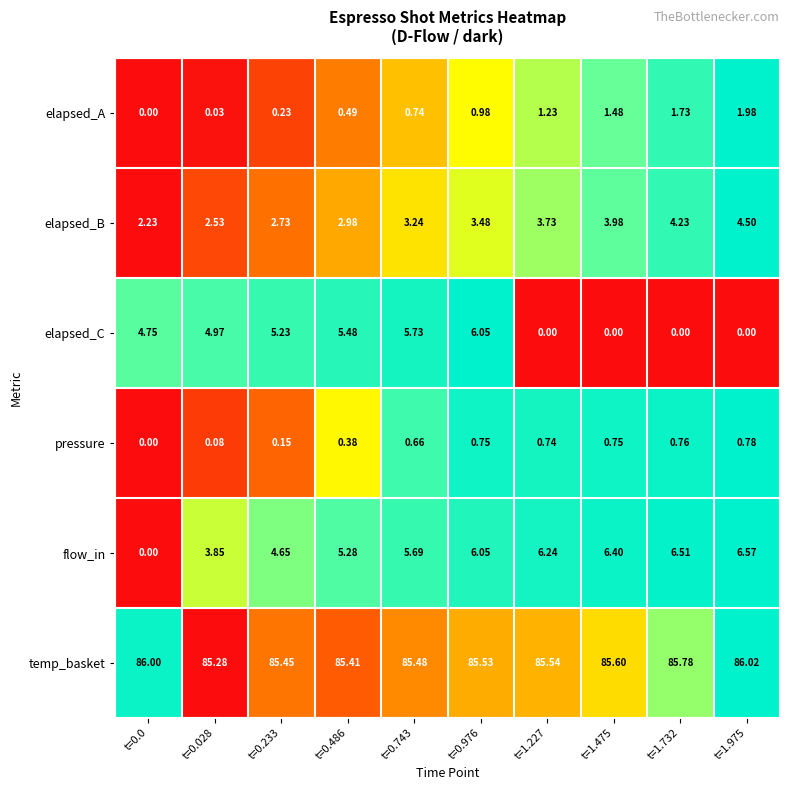

Rank the series at t=0.486 from highest to lowest value.

temp_basket, elapsed_C, flow_in, elapsed_B, elapsed_A, pressure